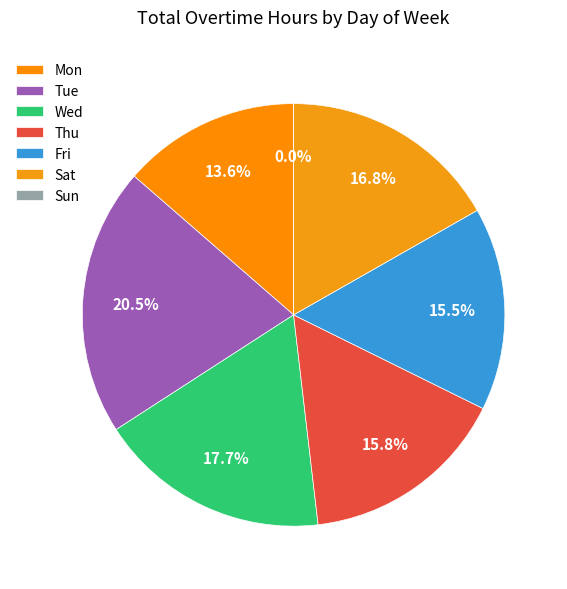

True or false: Sun accounts for 0% of the total.

True